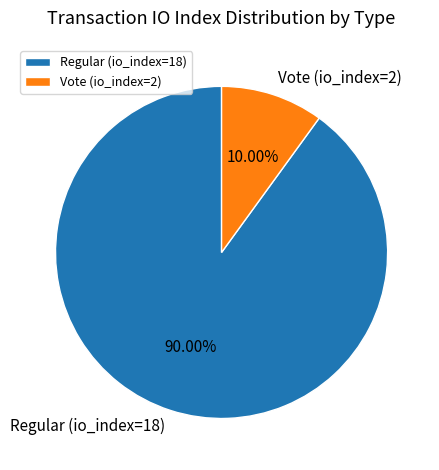

To the nearest percent, what percentage of the pie is Vote (io_index=2)?

10%